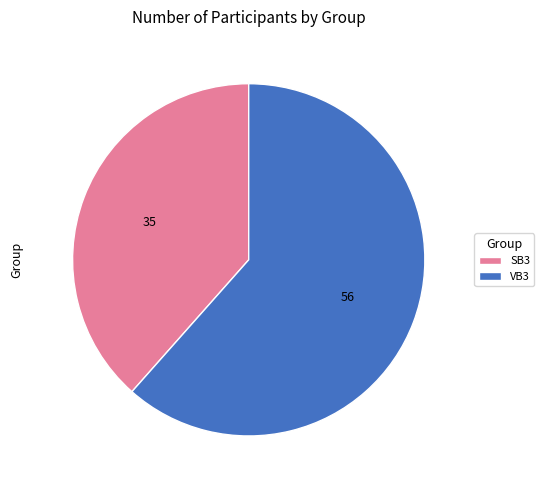

What is the smallest slice in the pie chart?

SB3